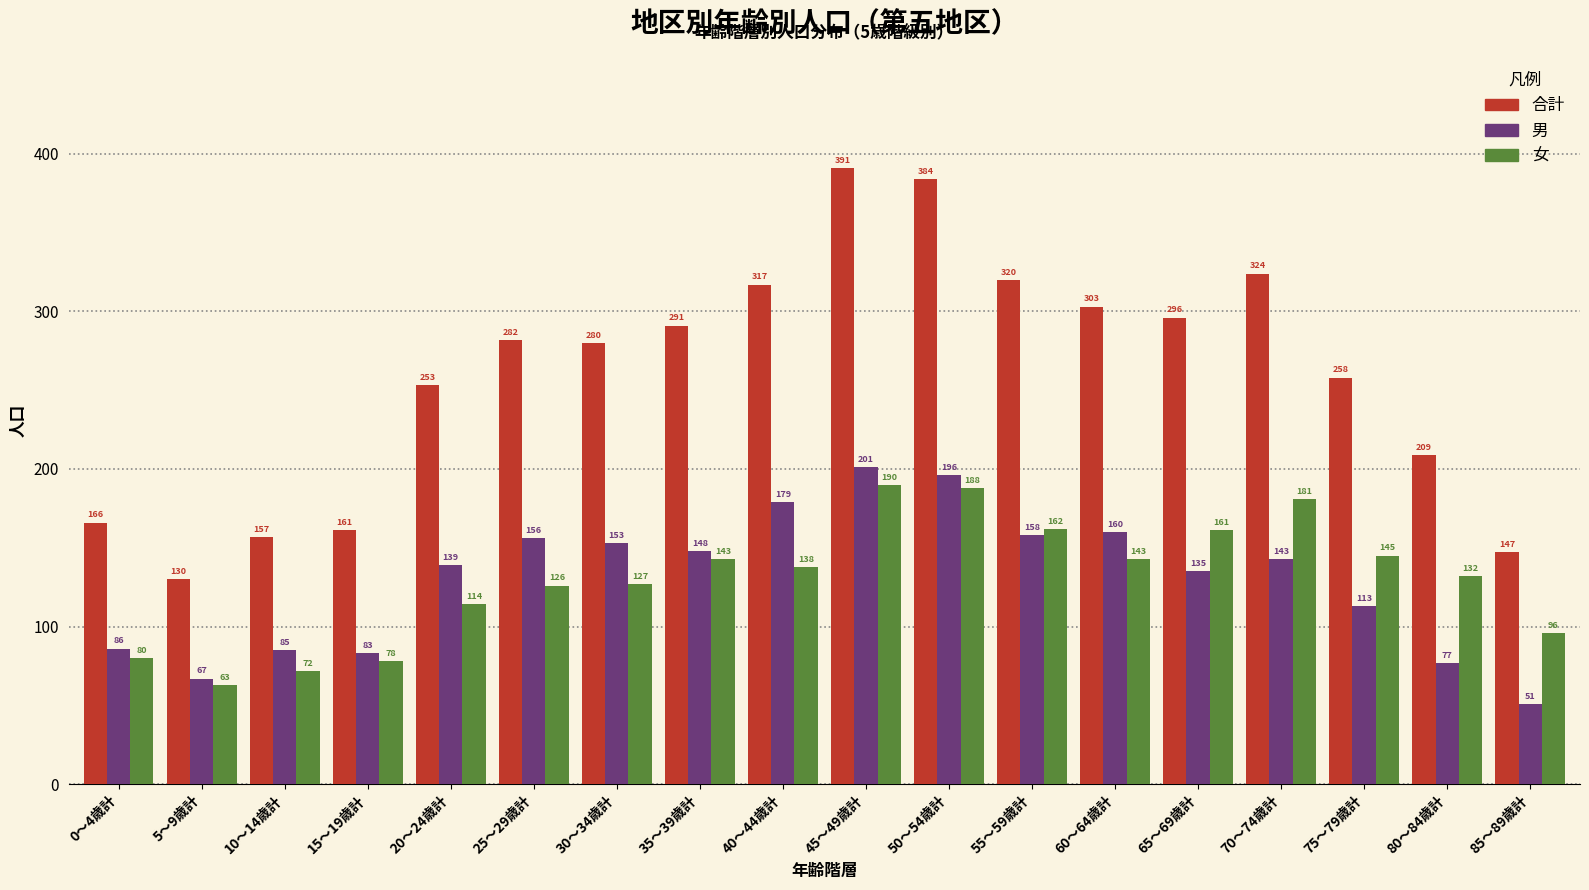

How many series are shown in this chart?

3